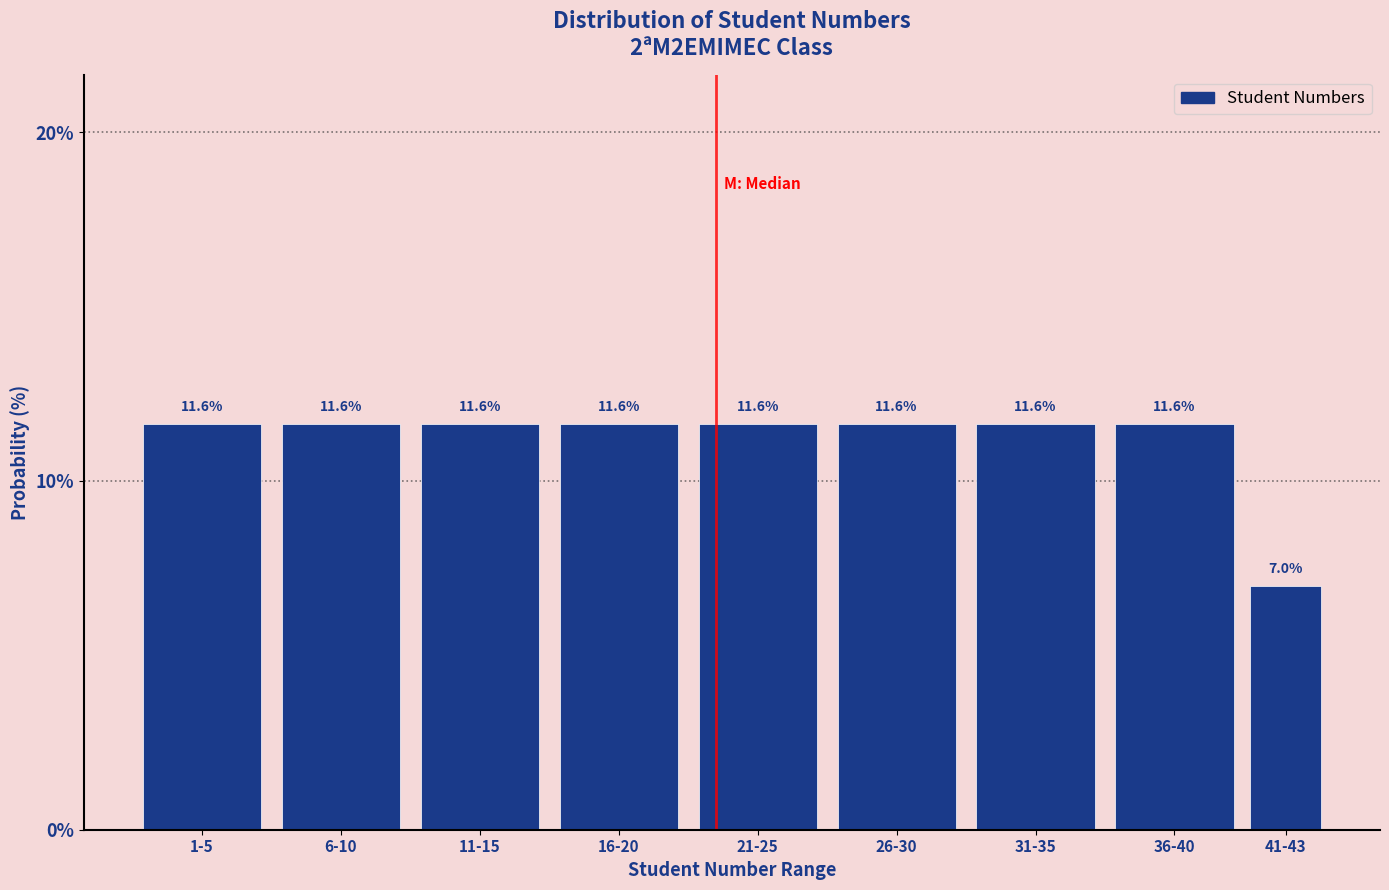

Reading left to right, extract all data points from this chart.

11.6	11.6	11.6	11.6	11.6	11.6	11.6	11.6	7.0